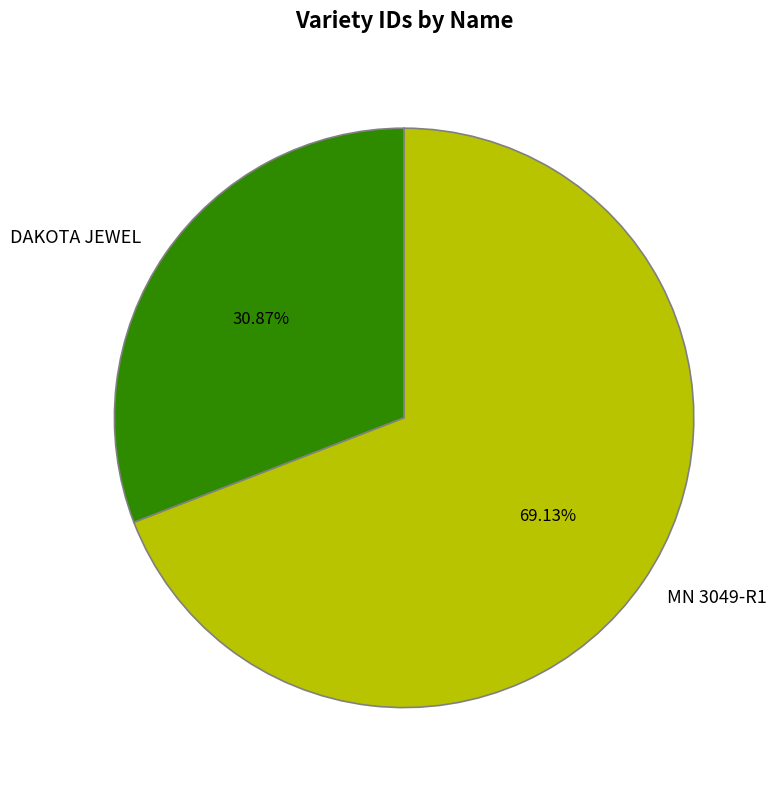

What is the ratio of the value at MN 3049-R1 to the value at DAKOTA JEWEL?

2.2